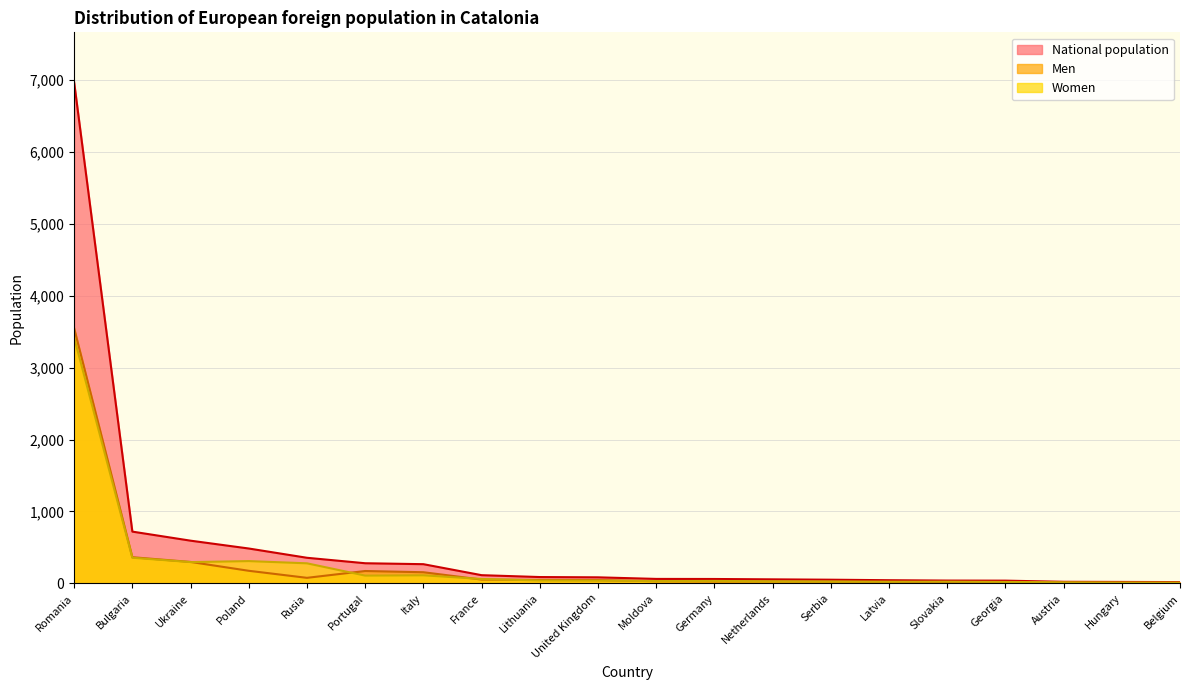

Reading right to left, transcribe all the data shown in this chart.

National population: 18	20	22	38	39	44	51	56	61	62	84	88	114	267	280	356	485	594	720	6969
Men: 8	9	7	18	15	22	26	28	27	30	46	48	53	155	172	77	175	298	364	3549
Women: 10	11	15	20	24	22	25	28	34	32	38	40	61	112	108	279	310	296	356	3420